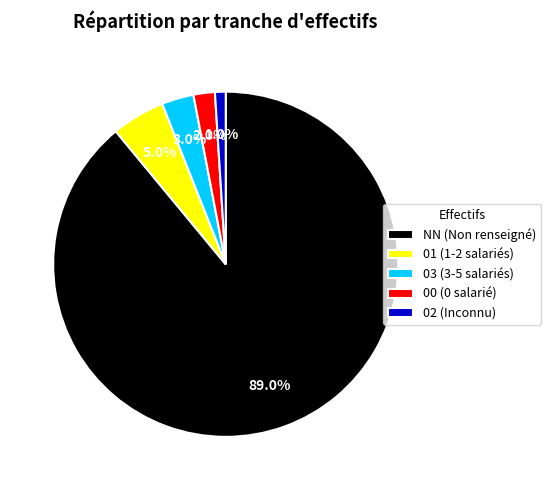

To the nearest percent, what is the difference between the 01 and 03 slice percentages?

2%